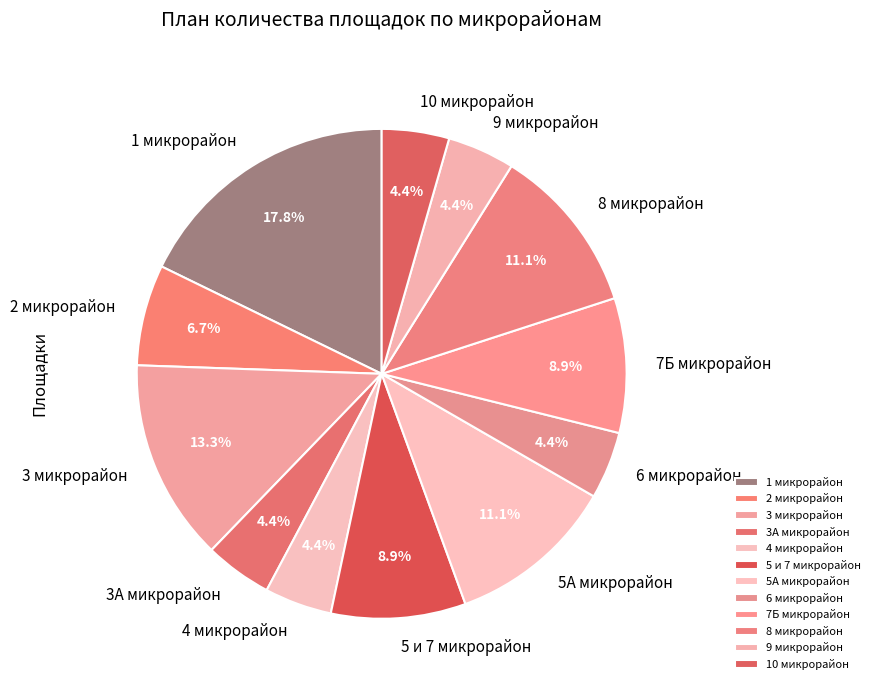

The 4 микрорайон slice represents 10% of the pie. True or false?

False